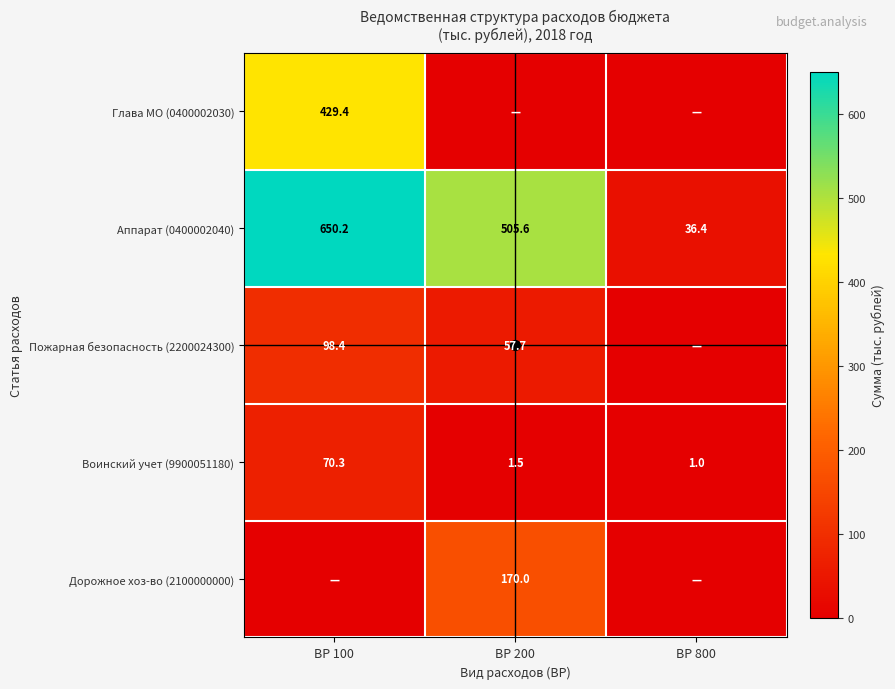

True or false: Дорожное хоз-во (2100000000) has a value of -93.2 at ВР 100.

False